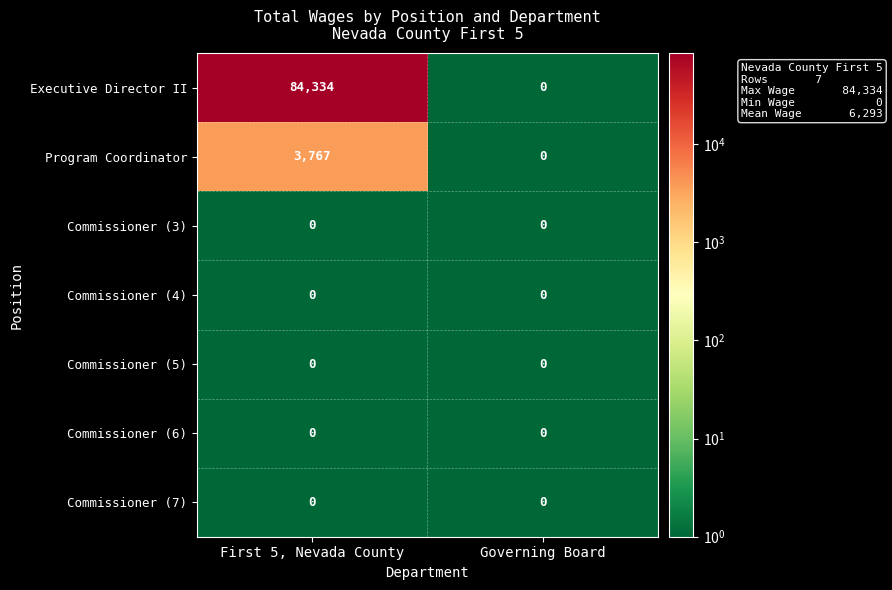

The Program Coordinator series shows 0 at Governing Board. True or false?

True